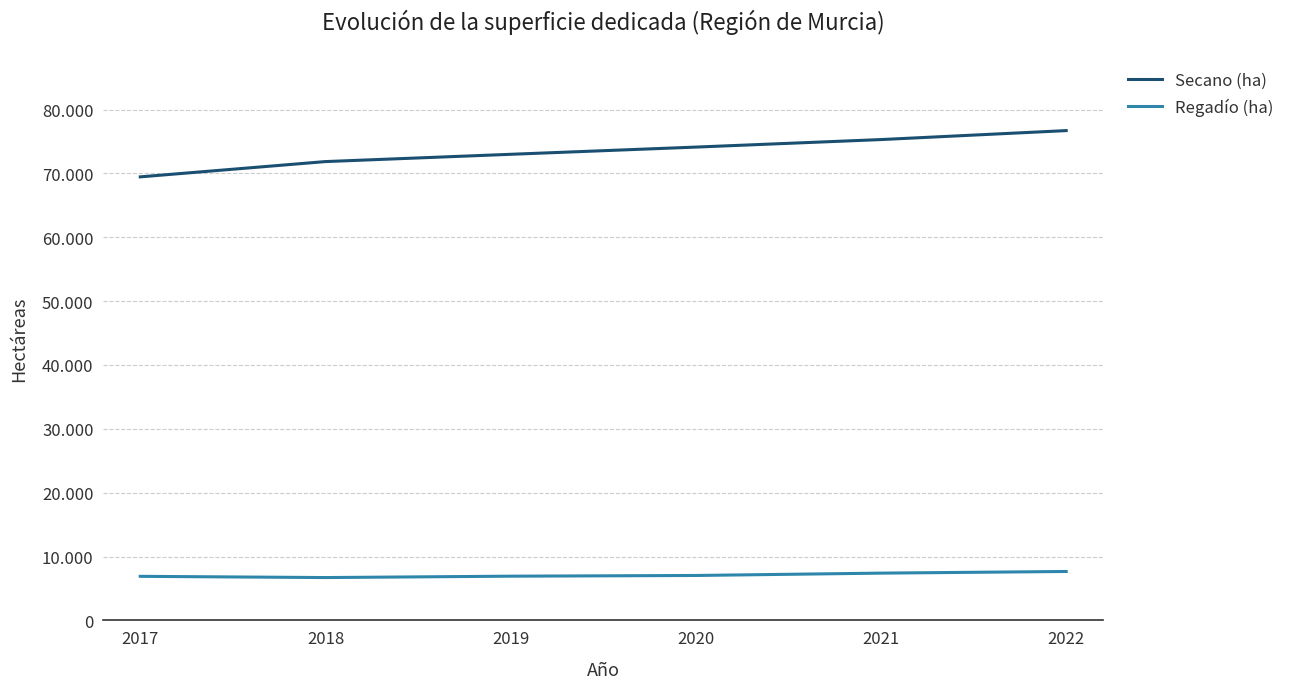

List the series in order of their overall mean, highest first.

Secano (ha), Regadío (ha)